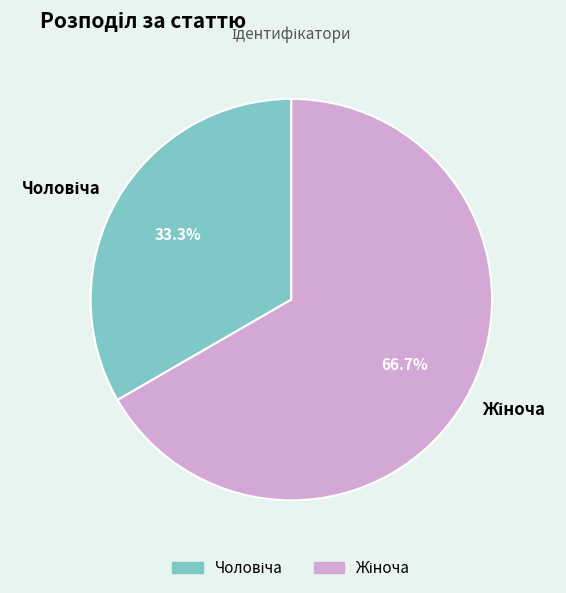

Does any single category account for the majority?

Yes